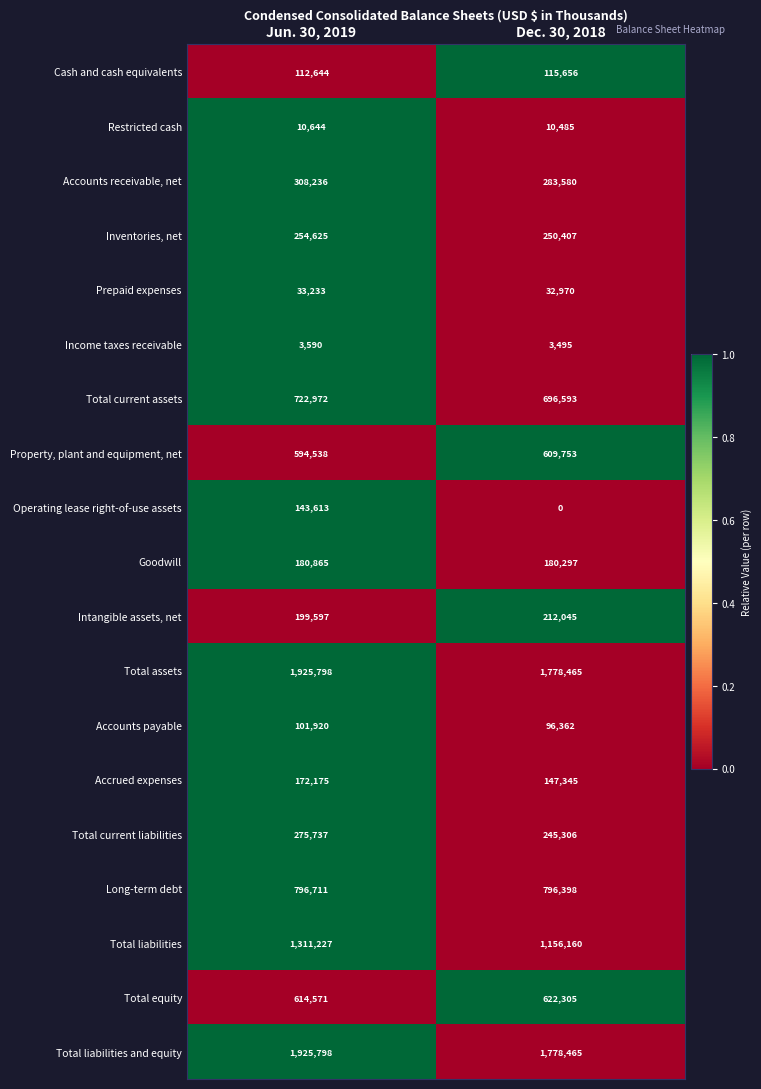

The value of Restricted cash at Jun. 30, 2019 is 16579. True or false?

False